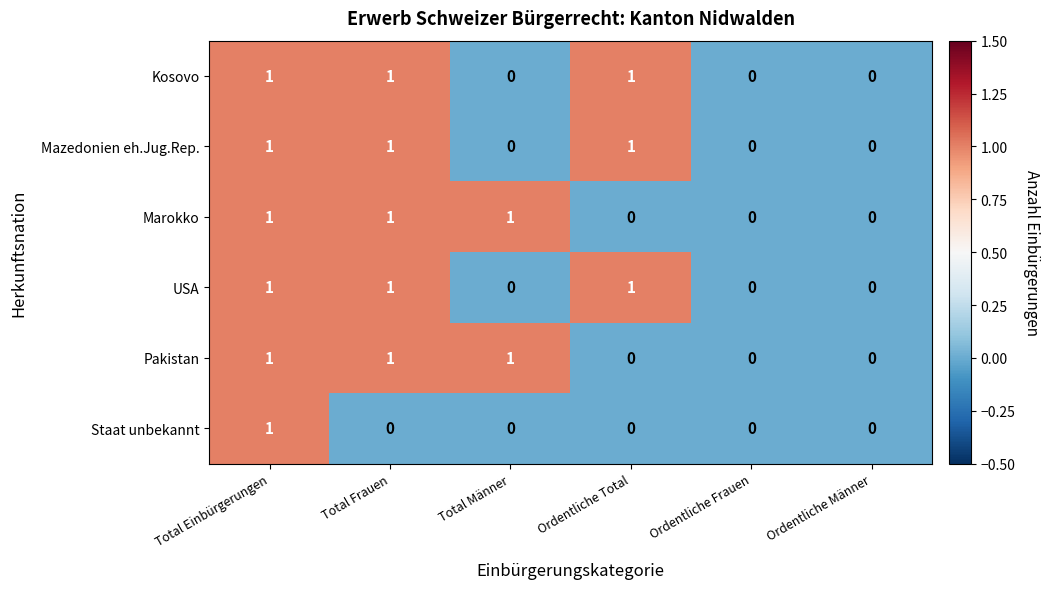

What is the sum of all Marokko values?

3